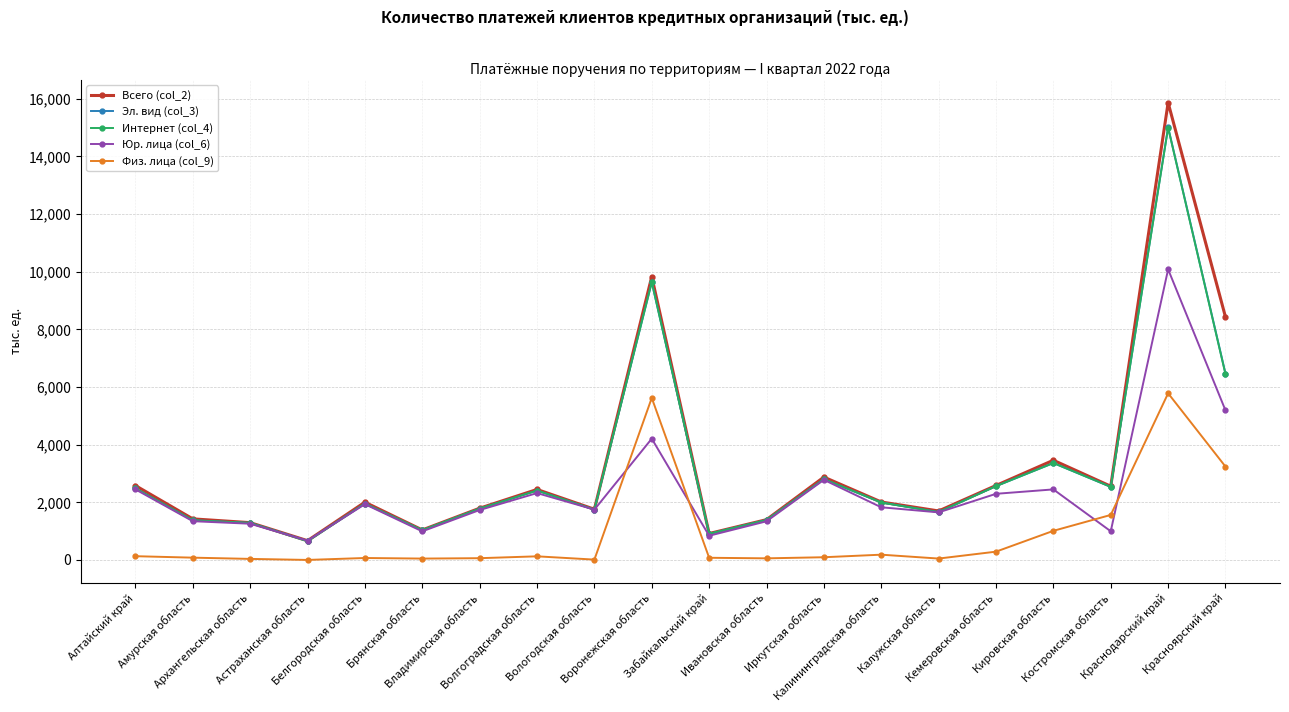

Is the value of Всего (col_2) at Архангельская область greater than the value of Физ. лица (col_9) at Астраханская область?

Yes